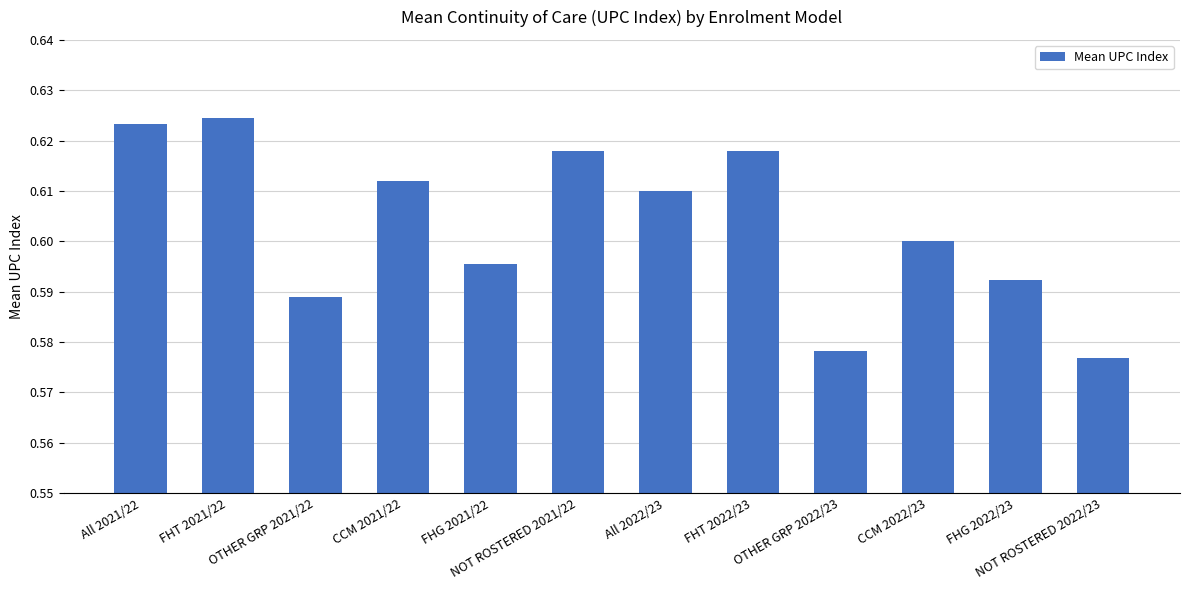

Which category has the lowest value across all series?

NOT ROSTERED 2022/23